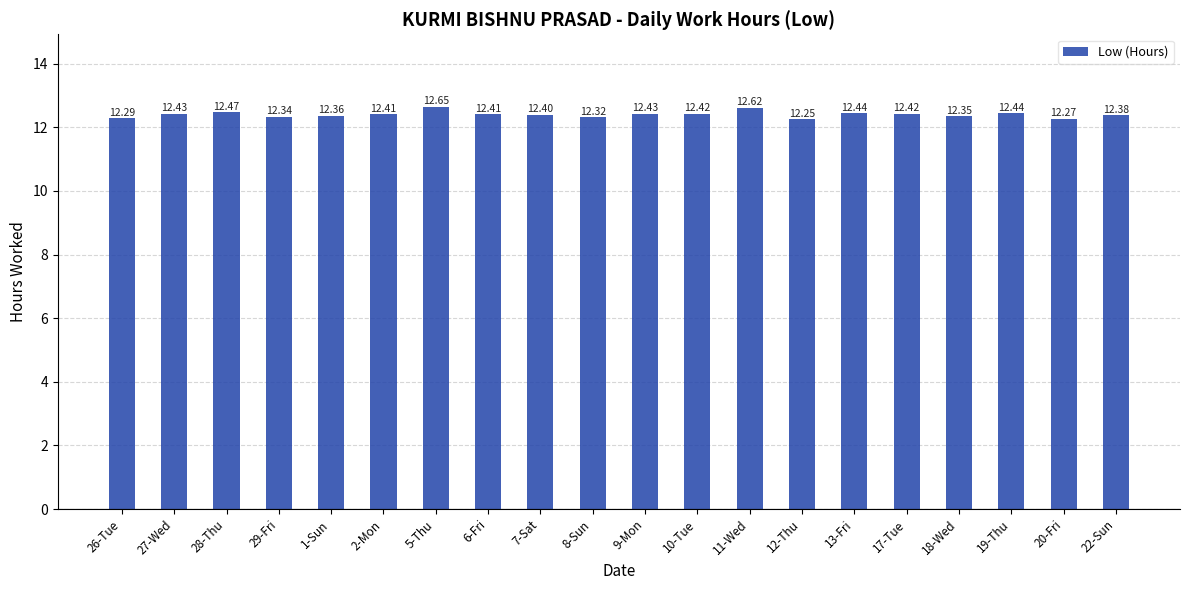

What is the difference between the maximum and minimum values?

0.4